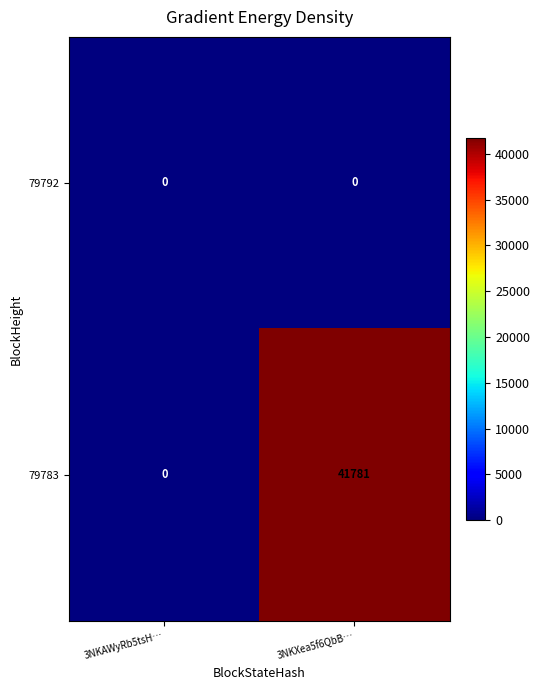

Which series has the widest spread of values?

79783